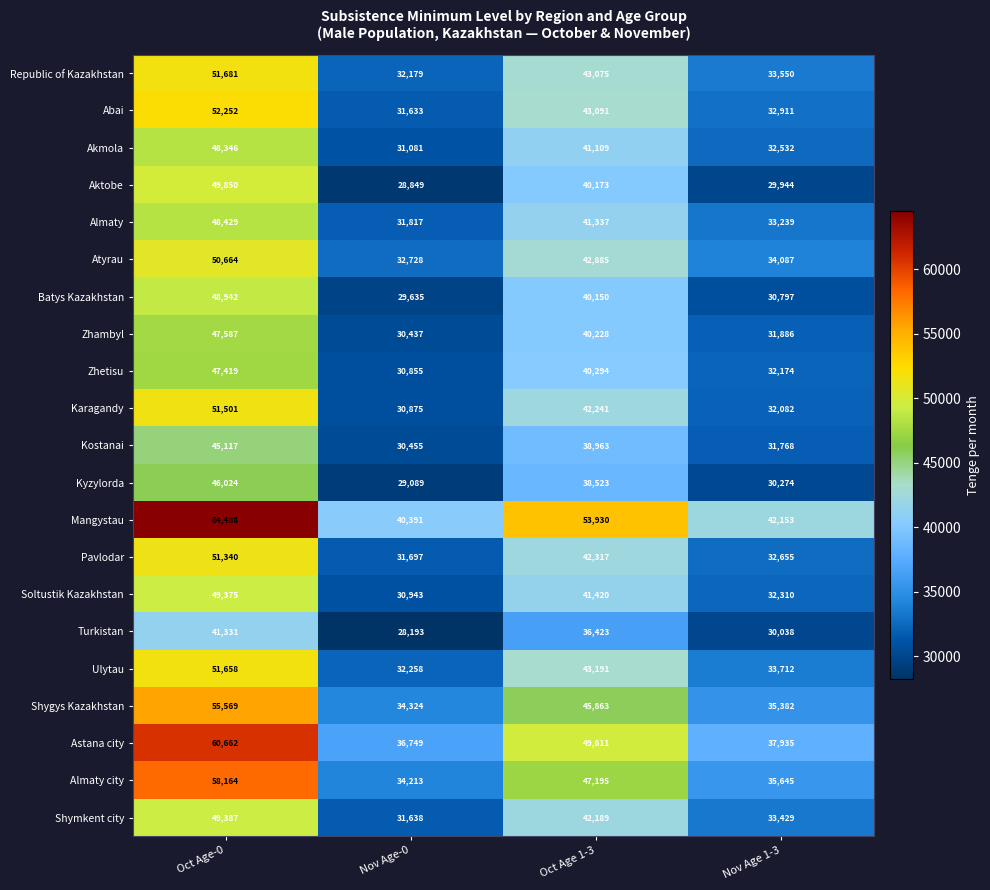

What is the difference between the Pavlodar values at Oct Age 1-3 and Oct Age-0?

9023